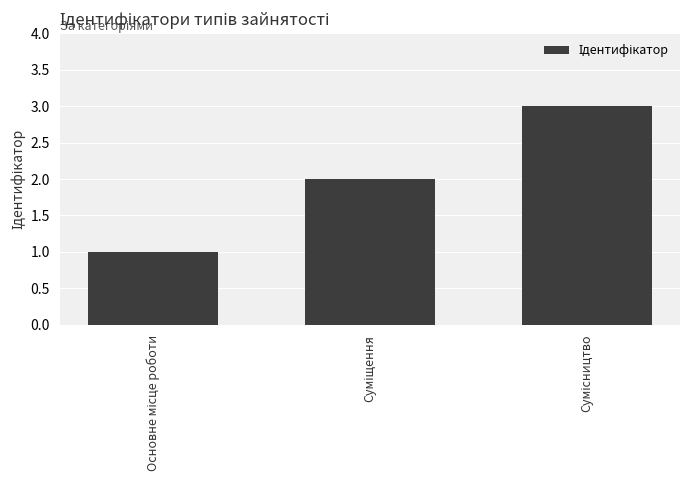

What is the maximum value shown in the chart?

3